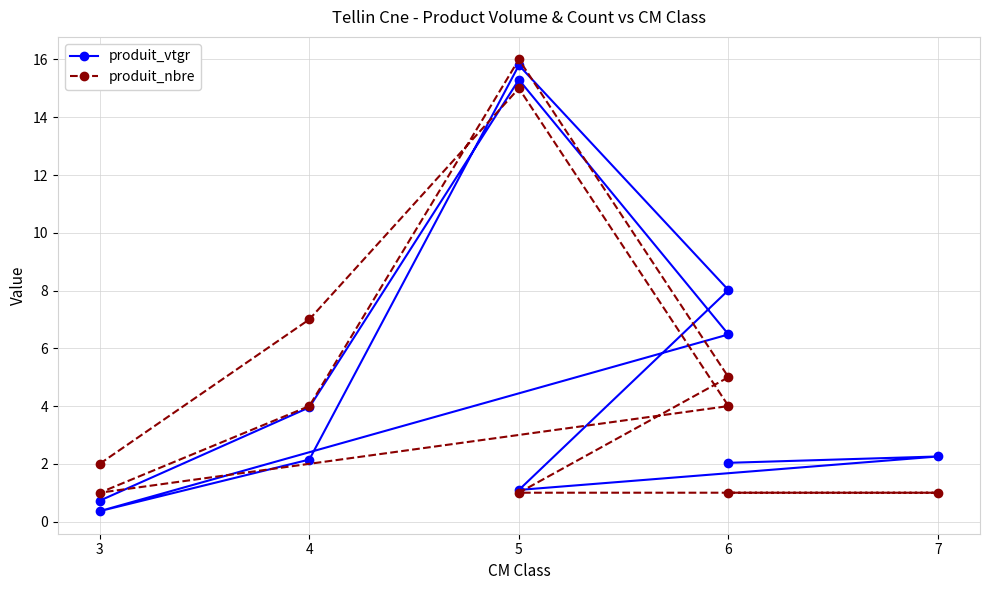

True or false: produit_nbre has a value of 0.9 at 3.

False